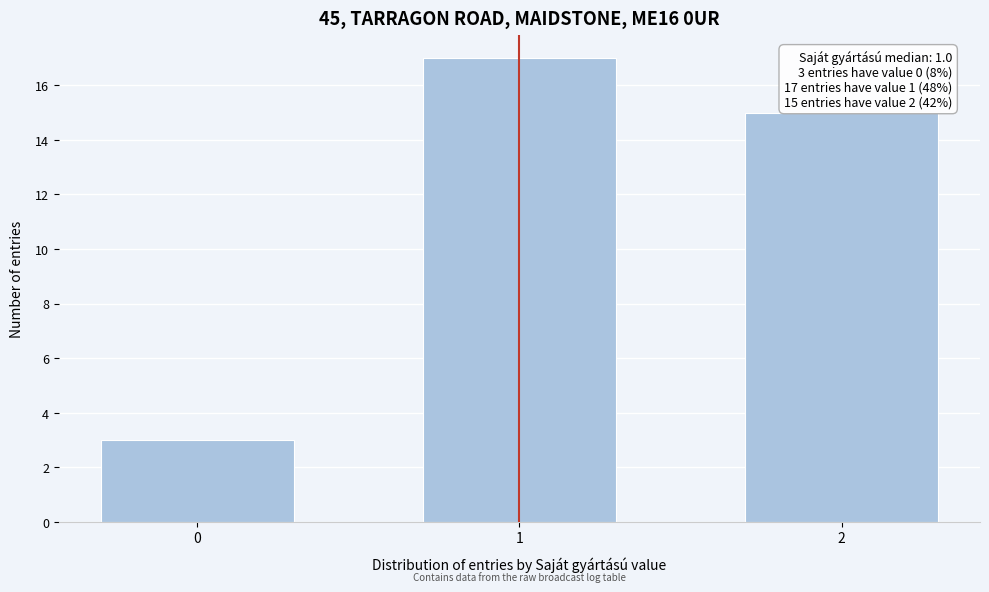

Reading right to left, what are all the values shown in this chart?

15	17	3